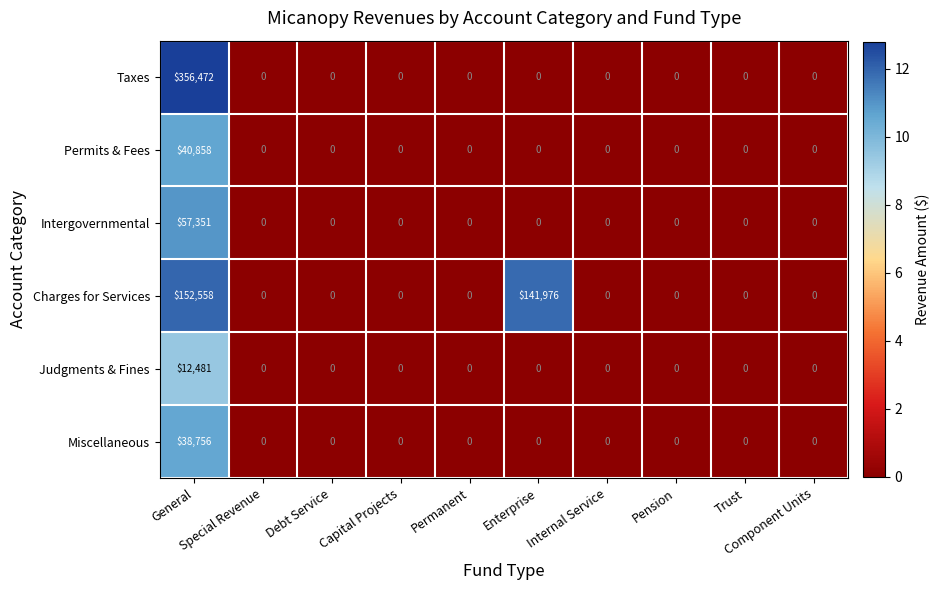

Which category has the highest value across all series?

General